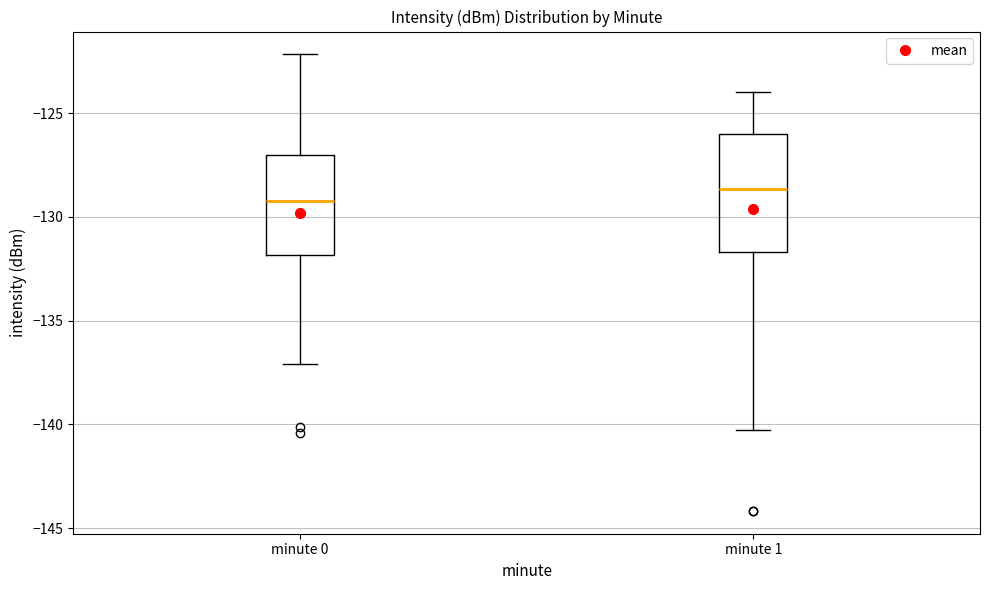

Reading left to right, transcribe this box plot: for each box, give where its median line is, the range the box spans, and where its two whiskers end, as read against the y-axis. The values are not printed on the chart, so give them approximately, as read against the axis.

minute 0: median -129.0, box -132.0 to -127.0, whiskers -137.0 to -122.0
minute 1: median -128.5, box -131.5 to -126.0, whiskers -140.5 to -124.0